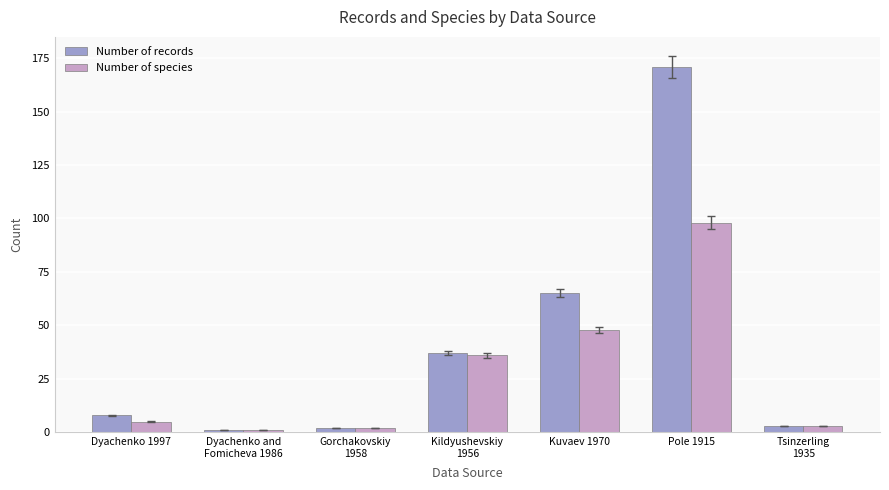

What are all the series names shown in the legend?

Number of records, Number of species